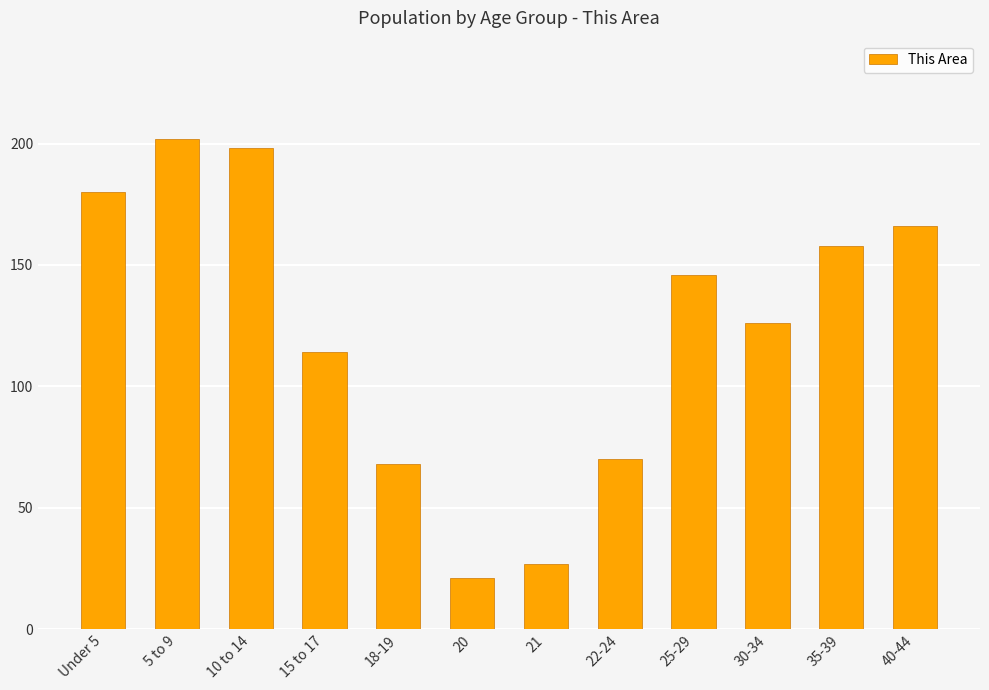

What is the label of the 2nd bar from the left?

5 to 9